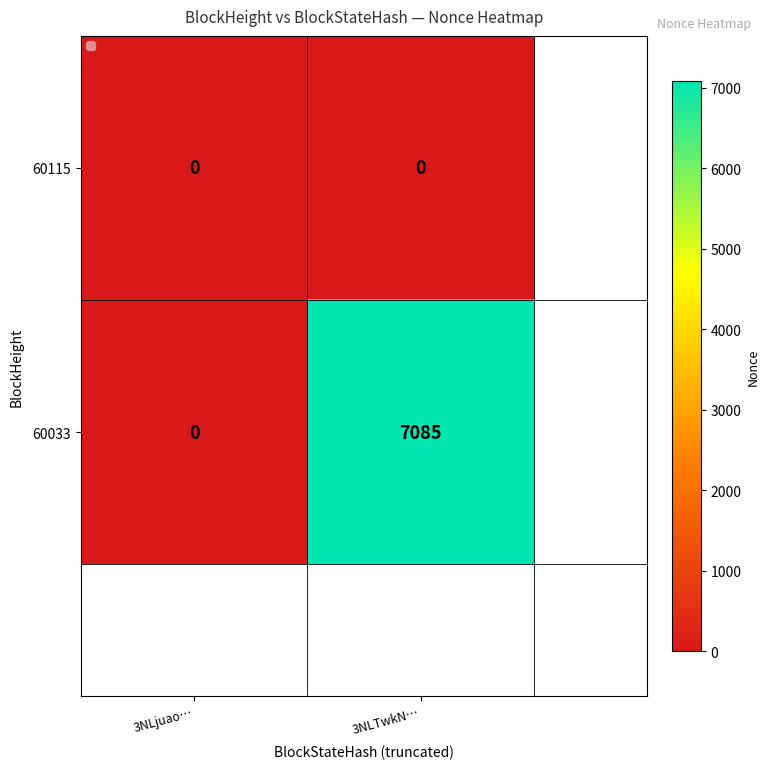

How many categories are shown in the chart?

2